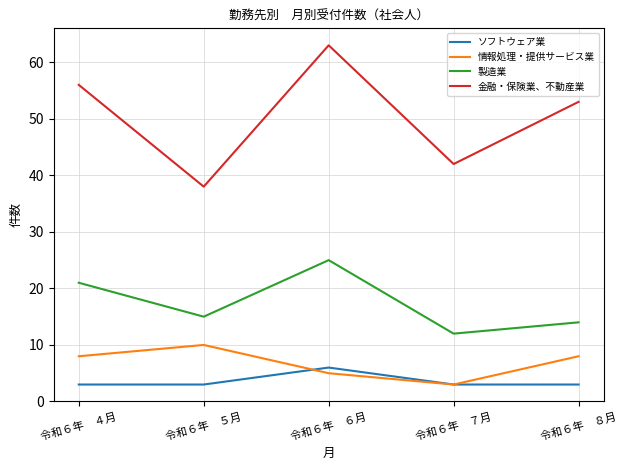

How many lines are shown in the chart?

4